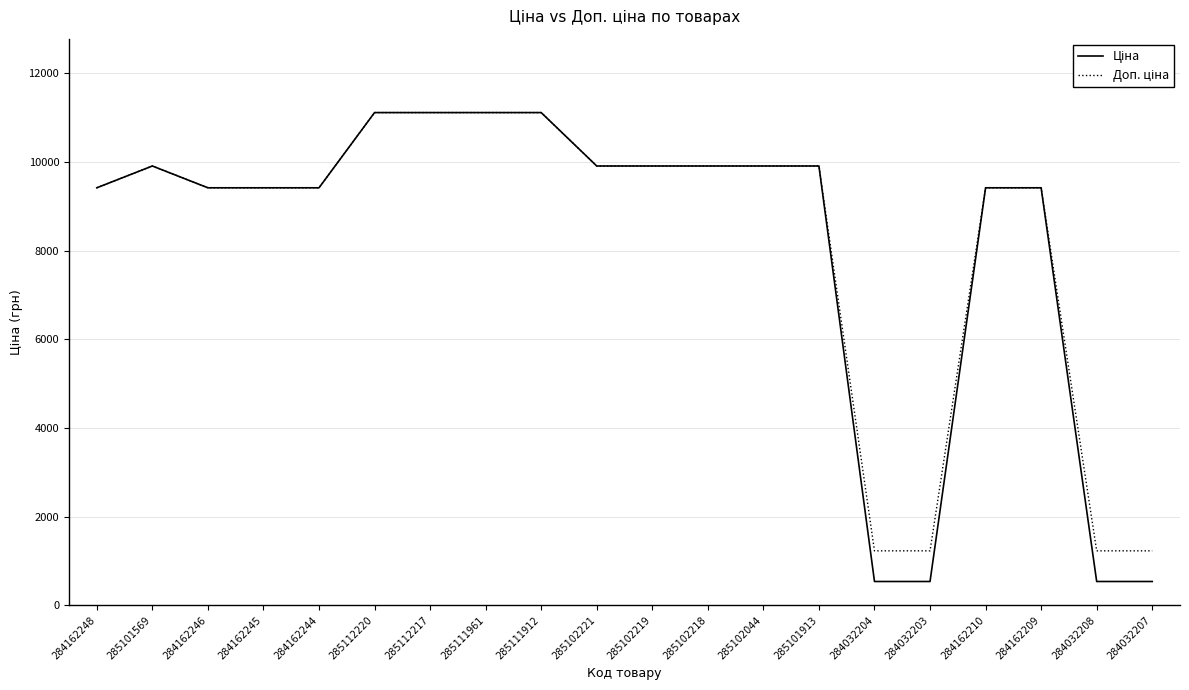

What is the greatest value displayed?

11113.6